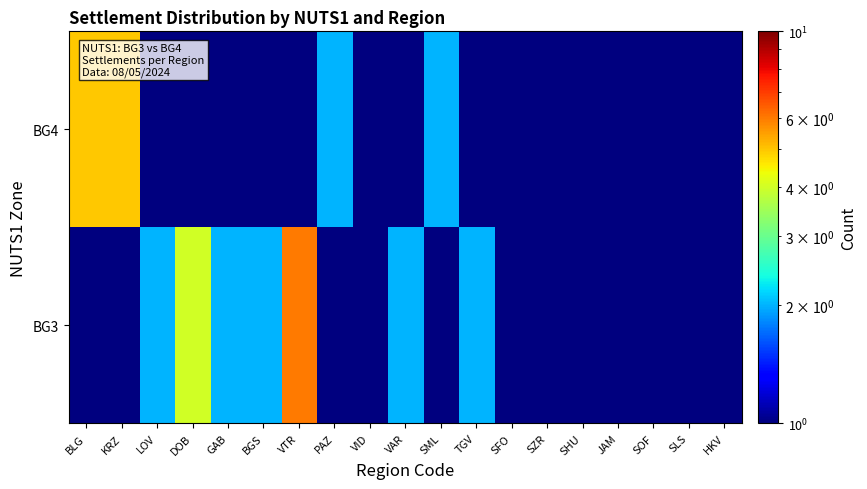

Reading left to right, transcribe all the data shown in this chart.

BG3: BLG=0.5	KRZ=0.5	LOV=2.0	DOB=4.0	GAB=2.0	BGS=2.0	VTR=6.0	PAZ=0.5	VID=1.0	VAR=2.0	SML=0.5	TGV=2.0	SFO=0.5	SZR=1.0	SHU=1.0	JAM=1.0	SOF=0.5	SLS=1.0	HKV=0.5
BG4: BLG=5.0	KRZ=5.0	LOV=0.5	DOB=0.5	GAB=0.5	BGS=0.5	VTR=0.5	PAZ=2.0	VID=0.5	VAR=0.5	SML=2.0	TGV=0.5	SFO=1.0	SZR=0.5	SHU=0.5	JAM=0.5	SOF=1.0	SLS=0.5	HKV=1.0